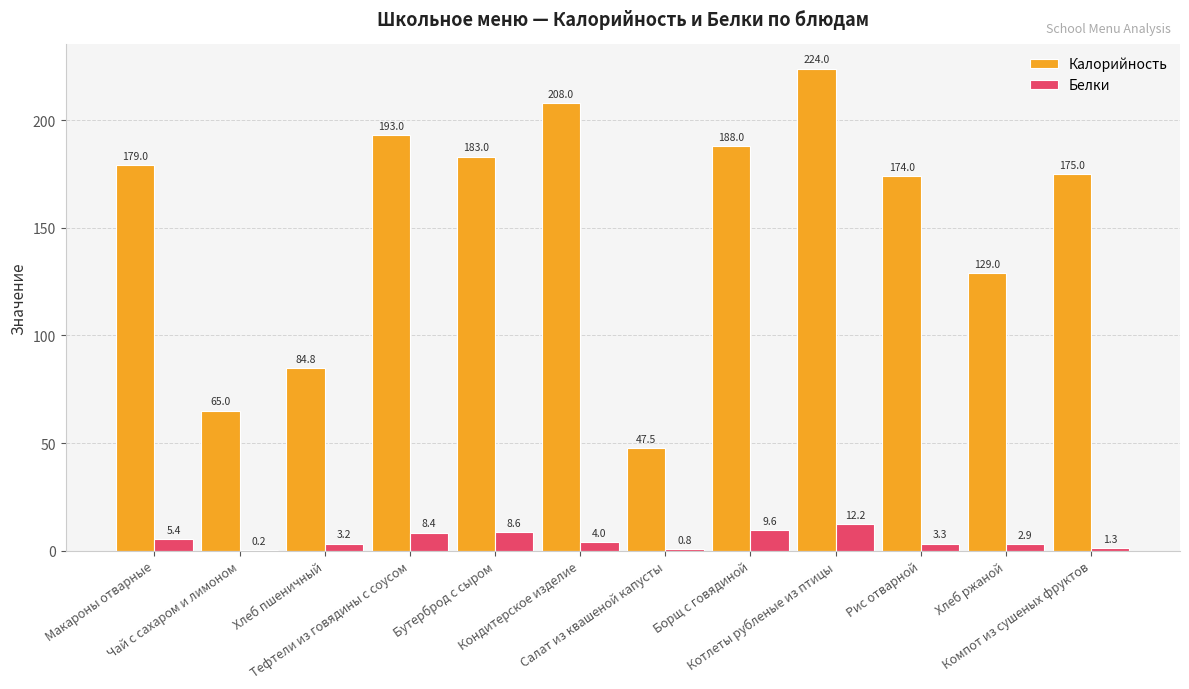

Are the bars horizontal?

No